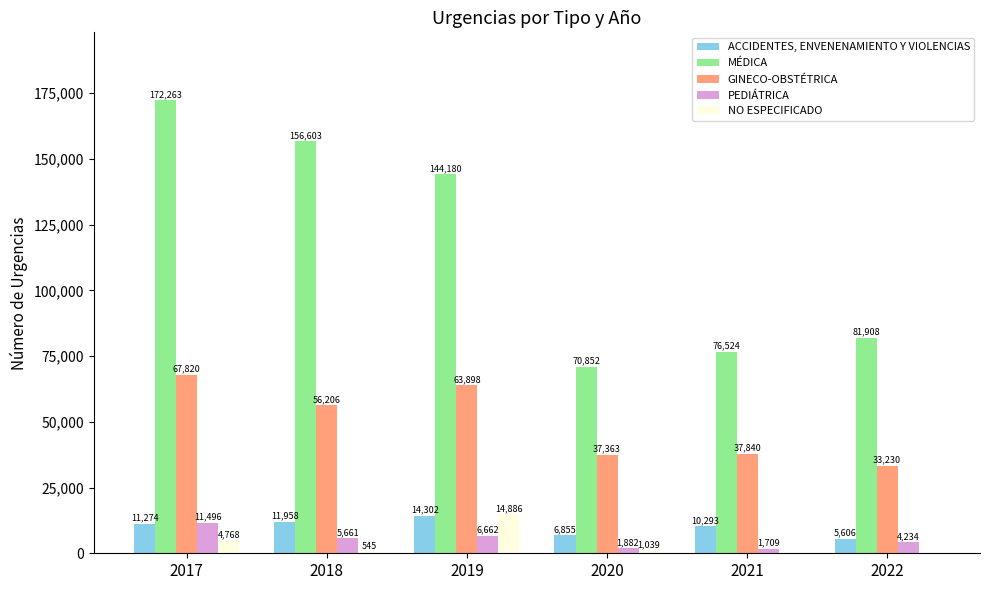

Reading right to left, list all the values displayed in this chart.

ACCIDENTES, ENVENENAMIENTO Y VIOLENCIAS: 2022=5606	2021=10293	2020=6855	2019=14302	2018=11958	2017=11274
MÉDICA: 2022=81908	2021=76524	2020=70852	2019=144180	2018=156603	2017=172263
GINECO-OBSTÉTRICA: 2022=33230	2021=37840	2020=37363	2019=63898	2018=56206	2017=67820
PEDIÁTRICA: 2022=4234	2021=1709	2020=1882	2019=6662	2018=5661	2017=11496
NO ESPECIFICADO: 2022=0	2021=0	2020=1039	2019=14886	2018=545	2017=4768